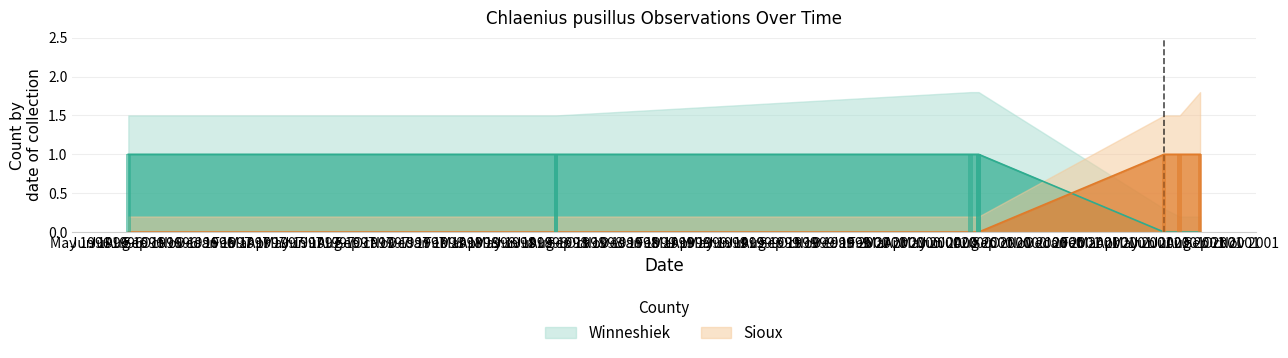

Between 1996-07-22 and 2001-06-08, which is larger?

1996-07-22